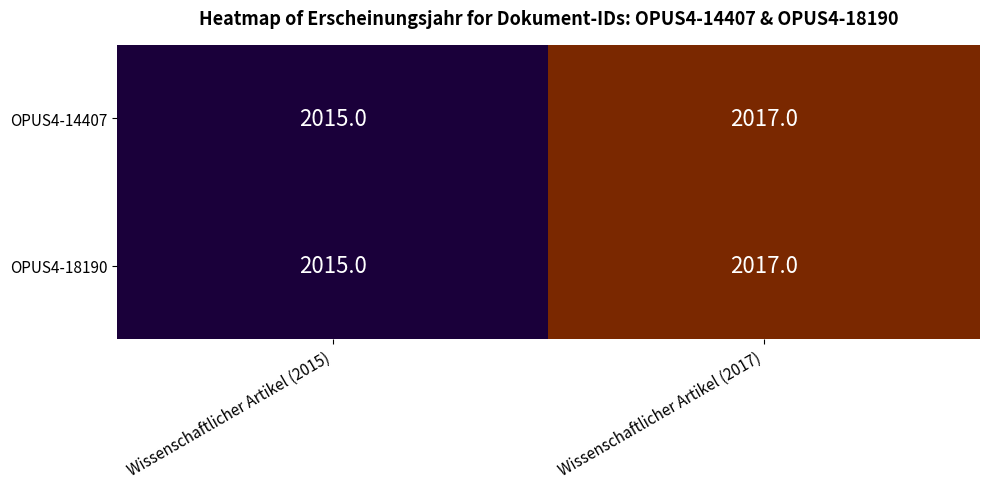

Read the OPUS4-18190 value at Wissenschaftlicher Artikel (2017).

2017